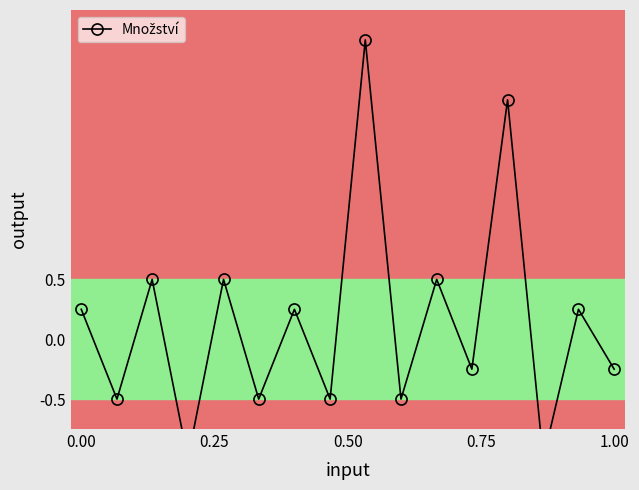

The chart shows a value of -0.1 at 11. True or false?

False